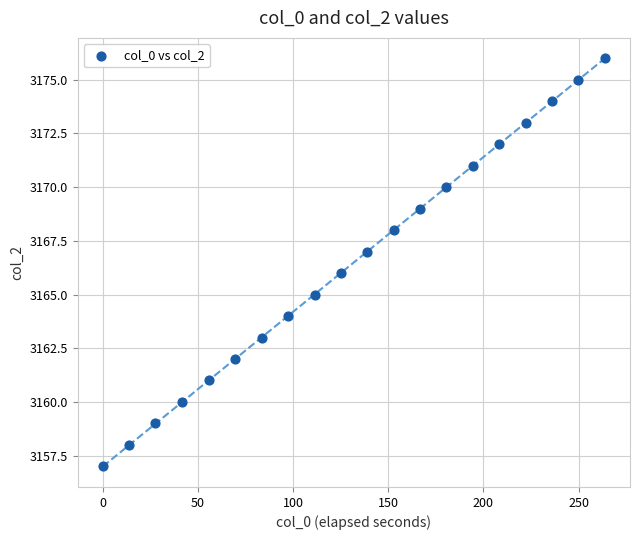

What is the range of Y values (max minus min)?

19